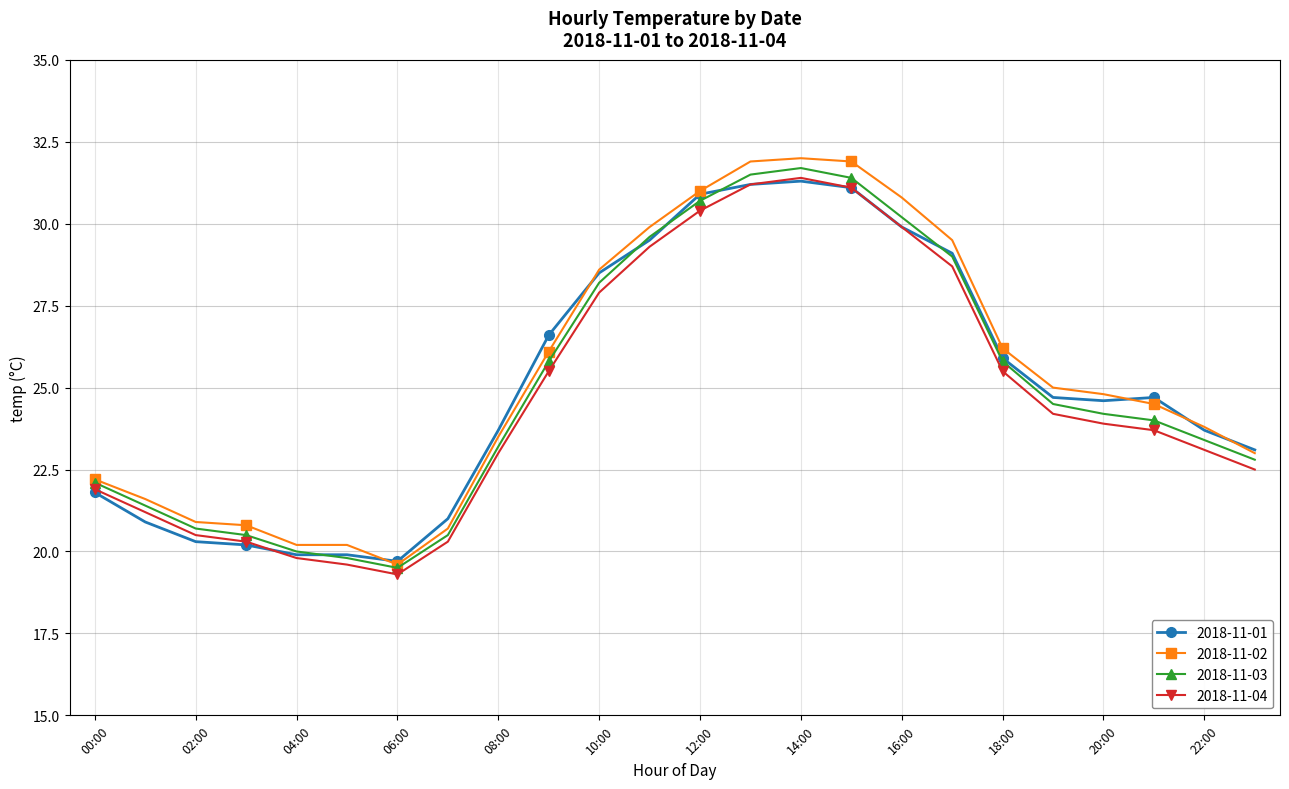

What is the value of the 2018-11-01 point at the 9th from the left?

23.7